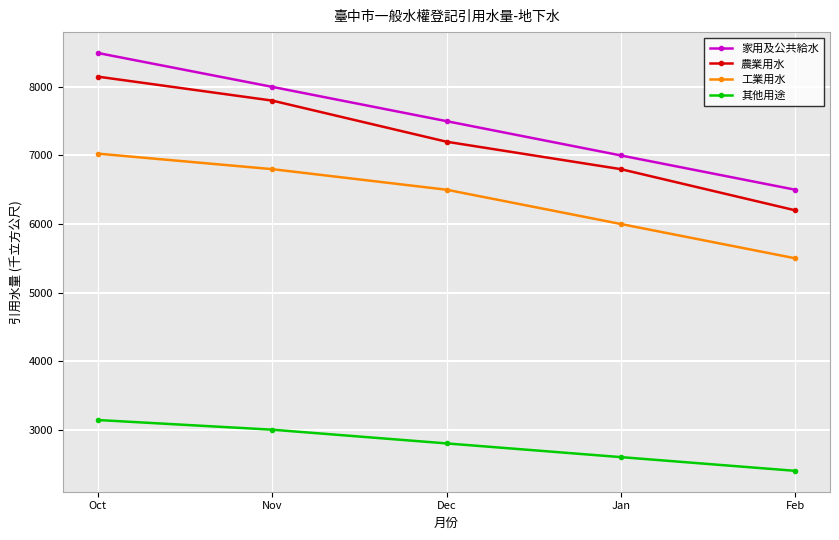

What is the difference between the second highest and second lowest values in the 家用及公共給水 series?

1000